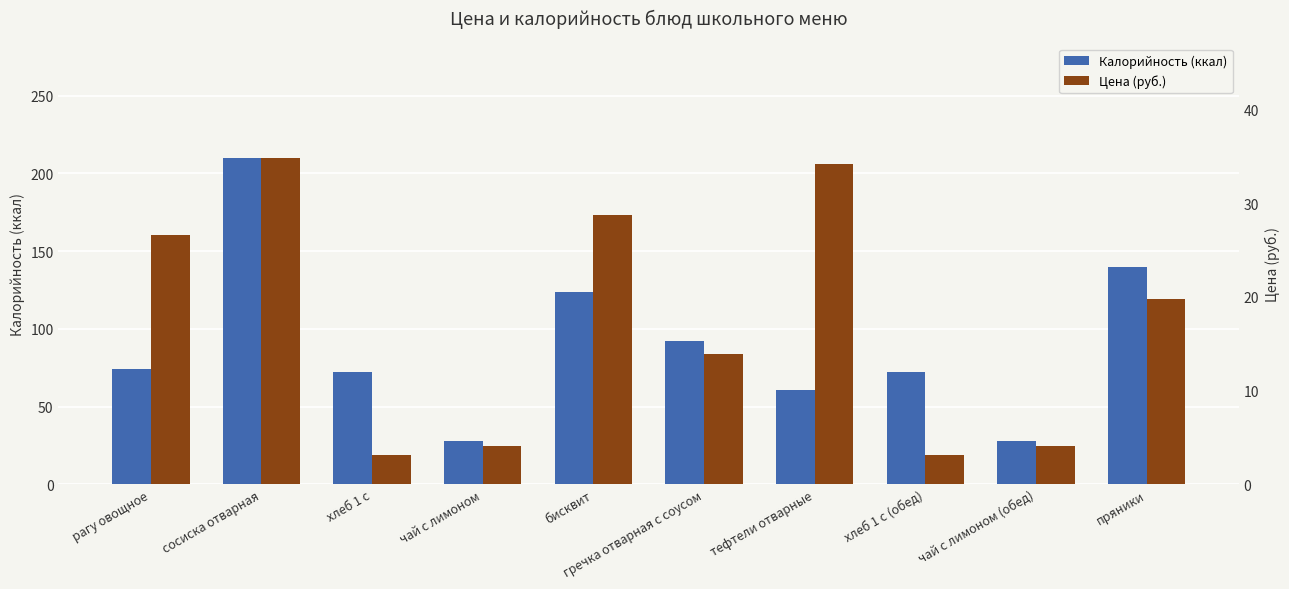

Does the chart contain stacked bars?

No